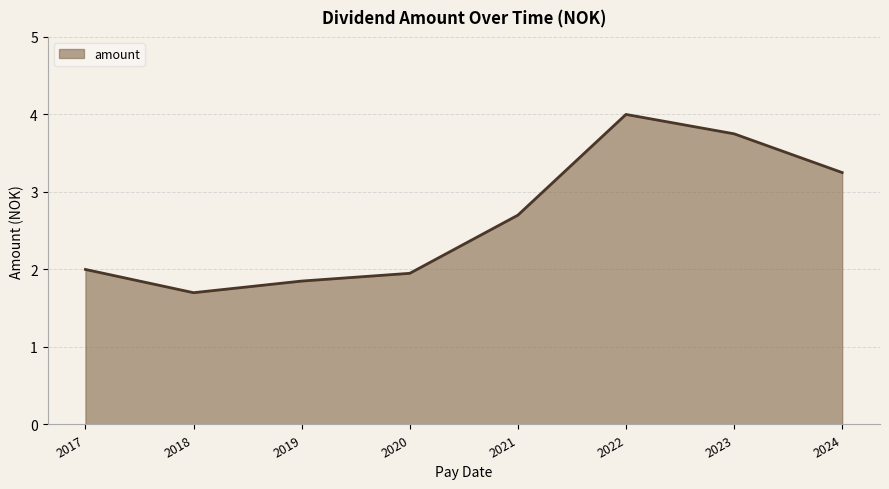

What is the difference between the values at 2024 and 2019?

1.4